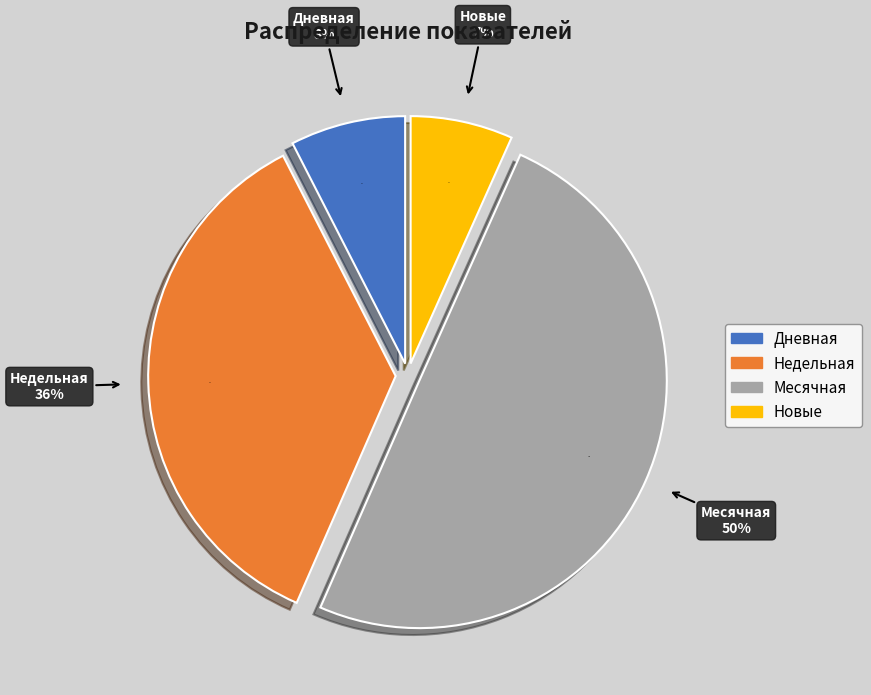

What is the change in value from Месячная to Новые?

-3890